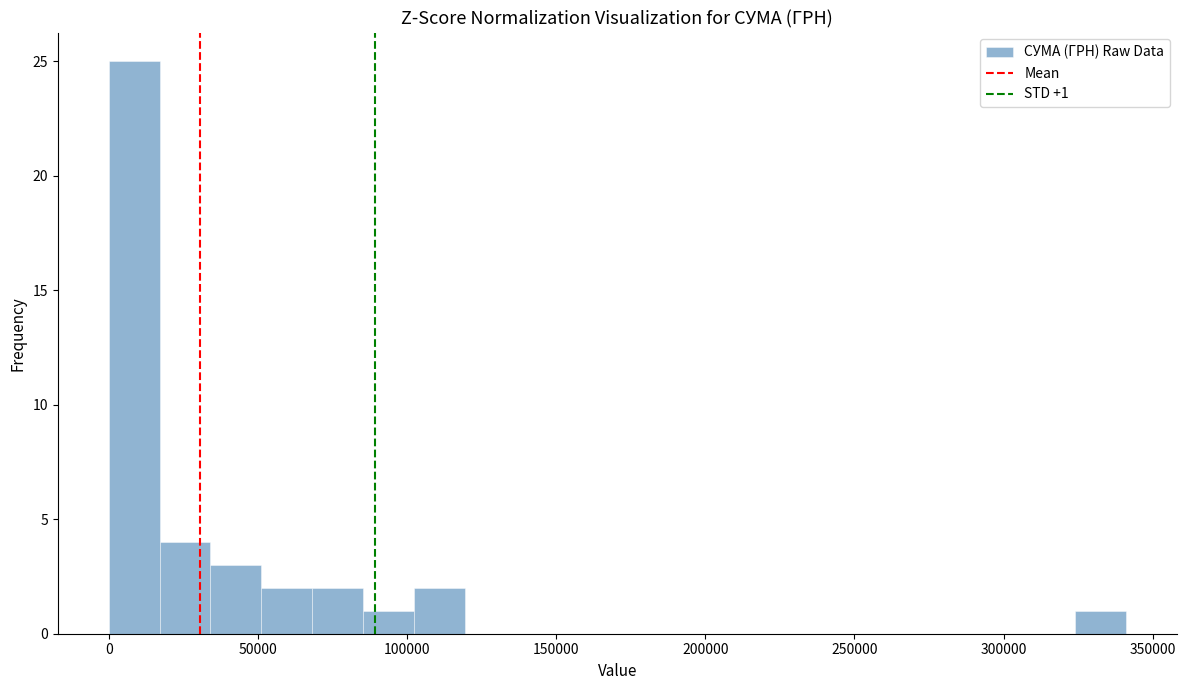

Around what value on the x-axis is the tallest bar? Give the approximate position of its centre, as read against the axis.

10000